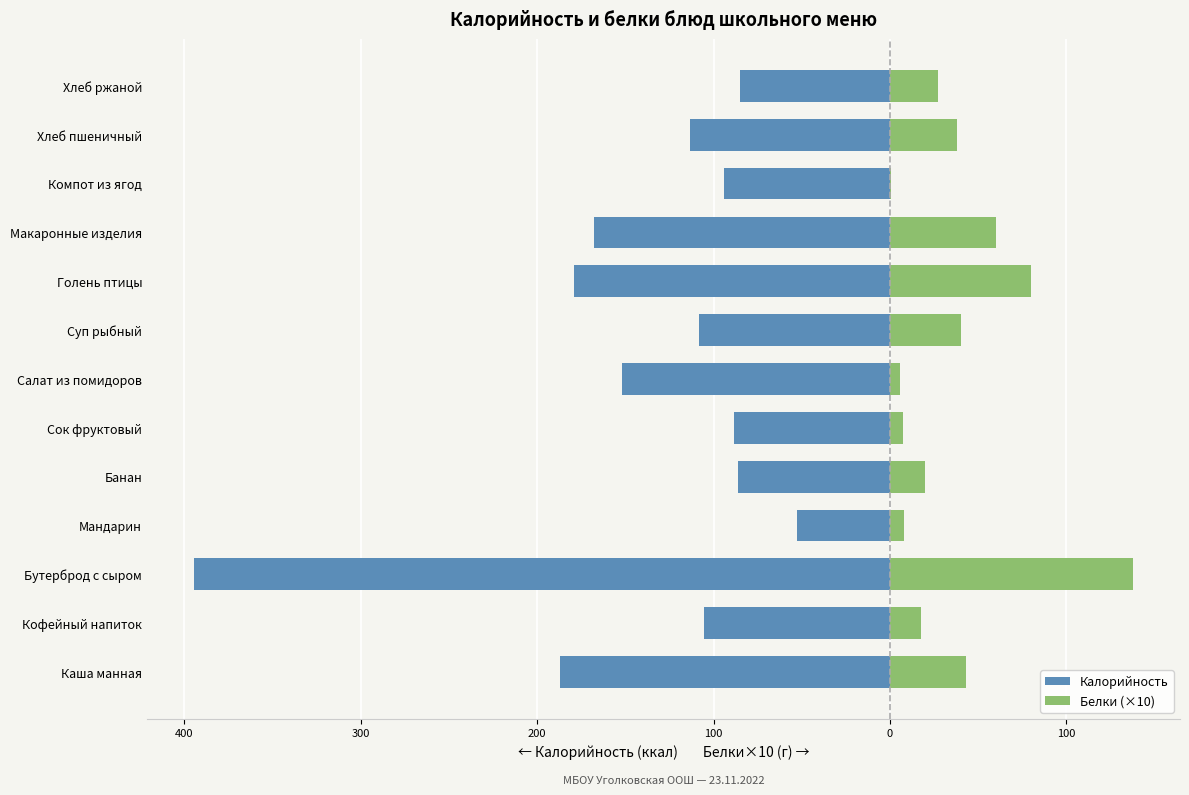

How many distinct data groups are displayed?

2